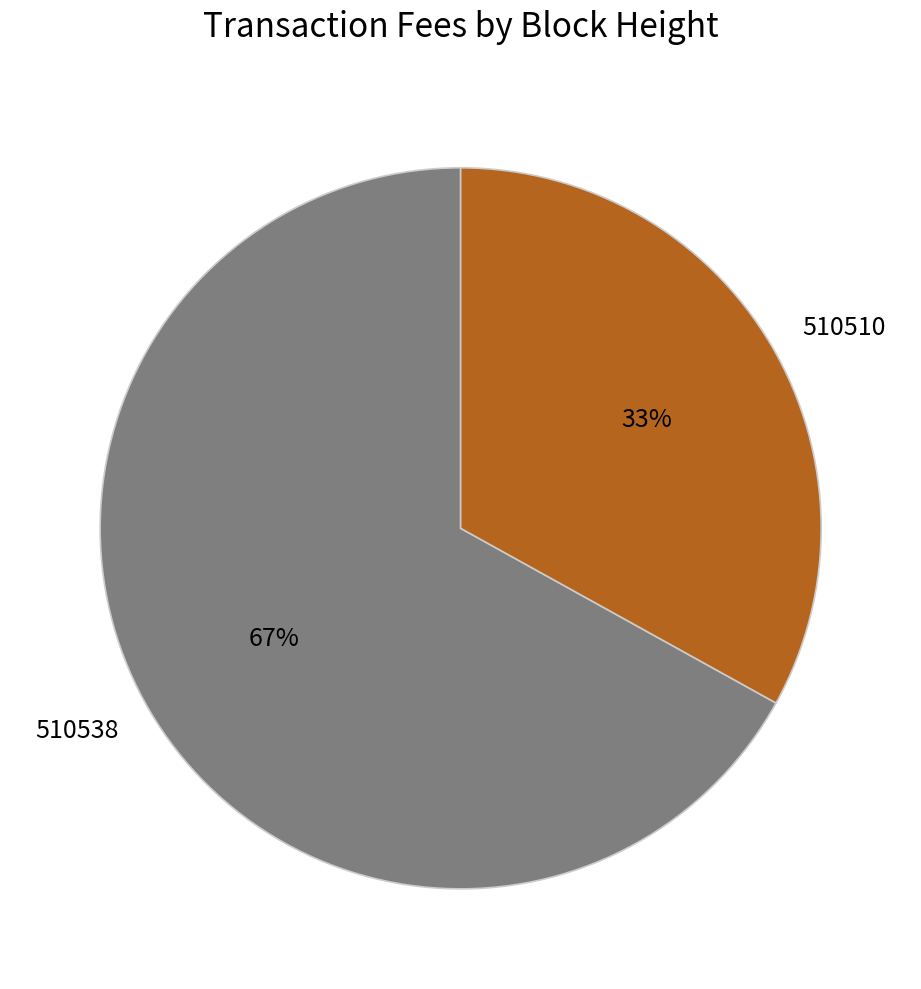

Is the sum of 510510 and 510538 greater than half?

Yes